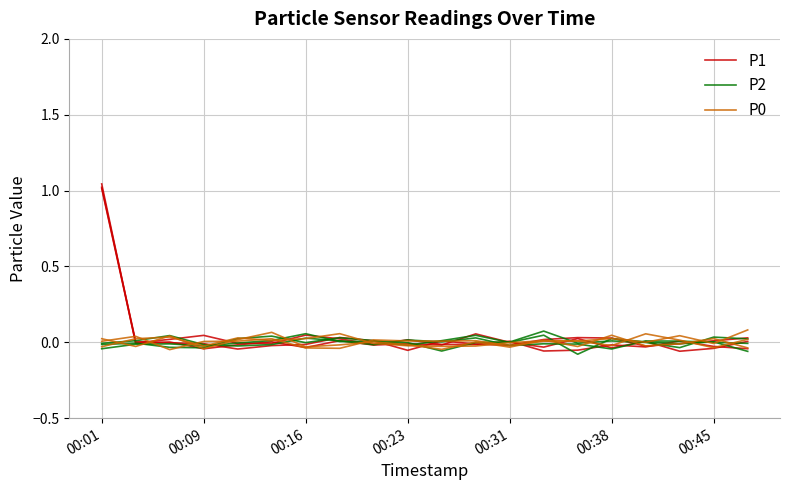

Which series has the largest total across all categories?

P1